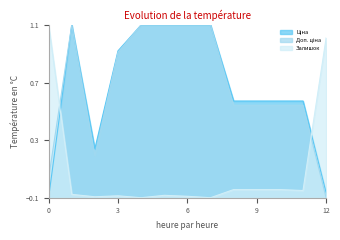

How many lines are shown in the chart?

3